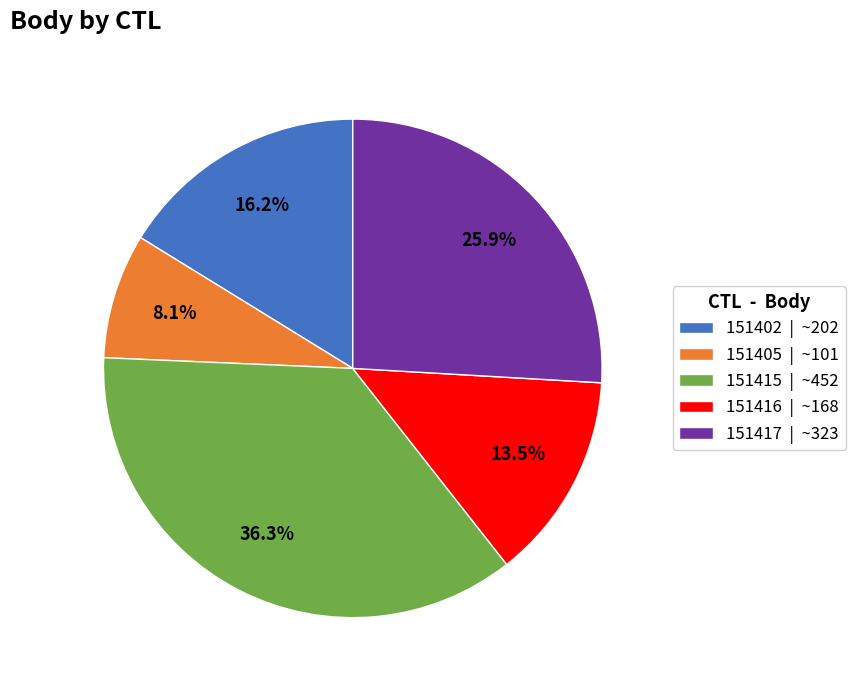

Which has a higher value, 151405 | ~101 or 151415 | ~452?

151415 | ~452